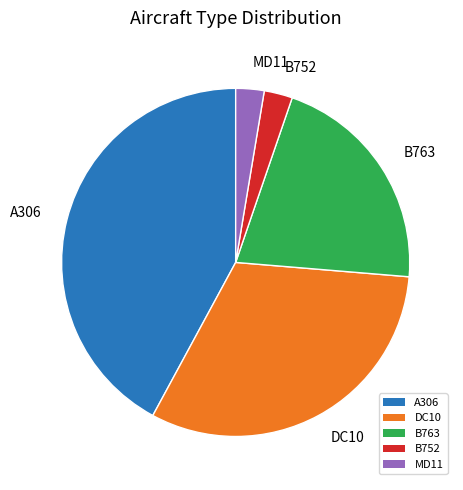

Is the sum of DC10 and B752 greater than half?

No